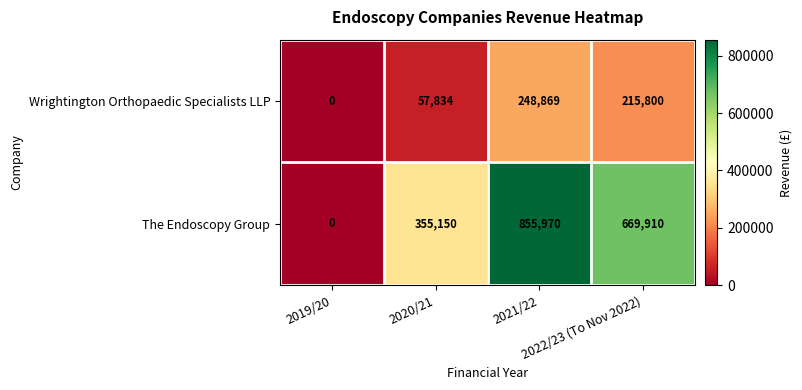

Which series changed the most between 2019/20 and 2022/23 (To Nov 2022)?

The Endoscopy Group